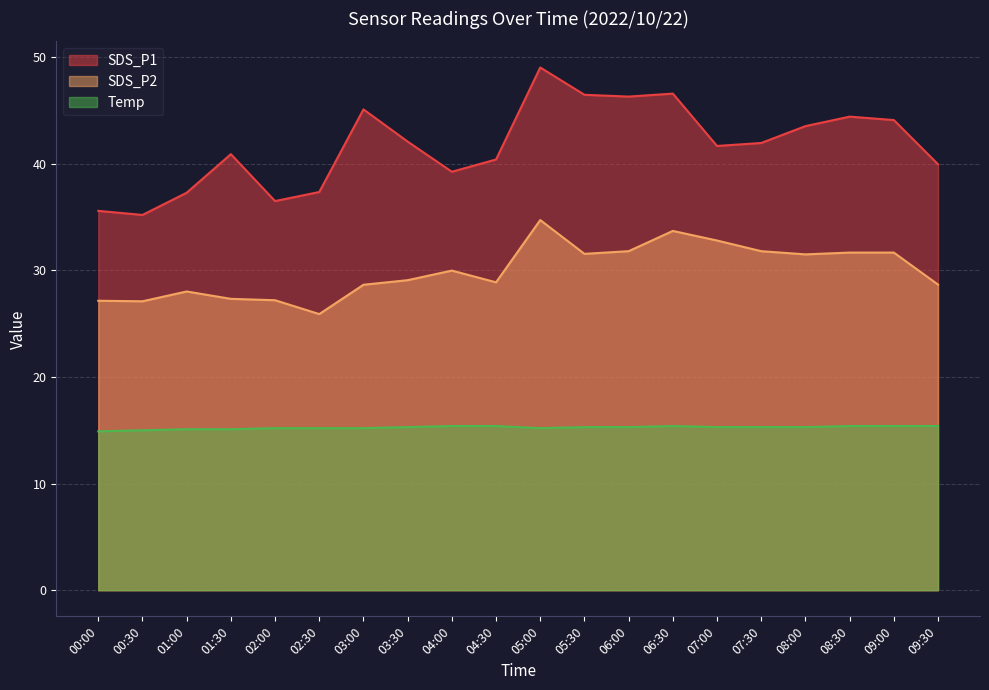

How many lines are shown in the chart?

3